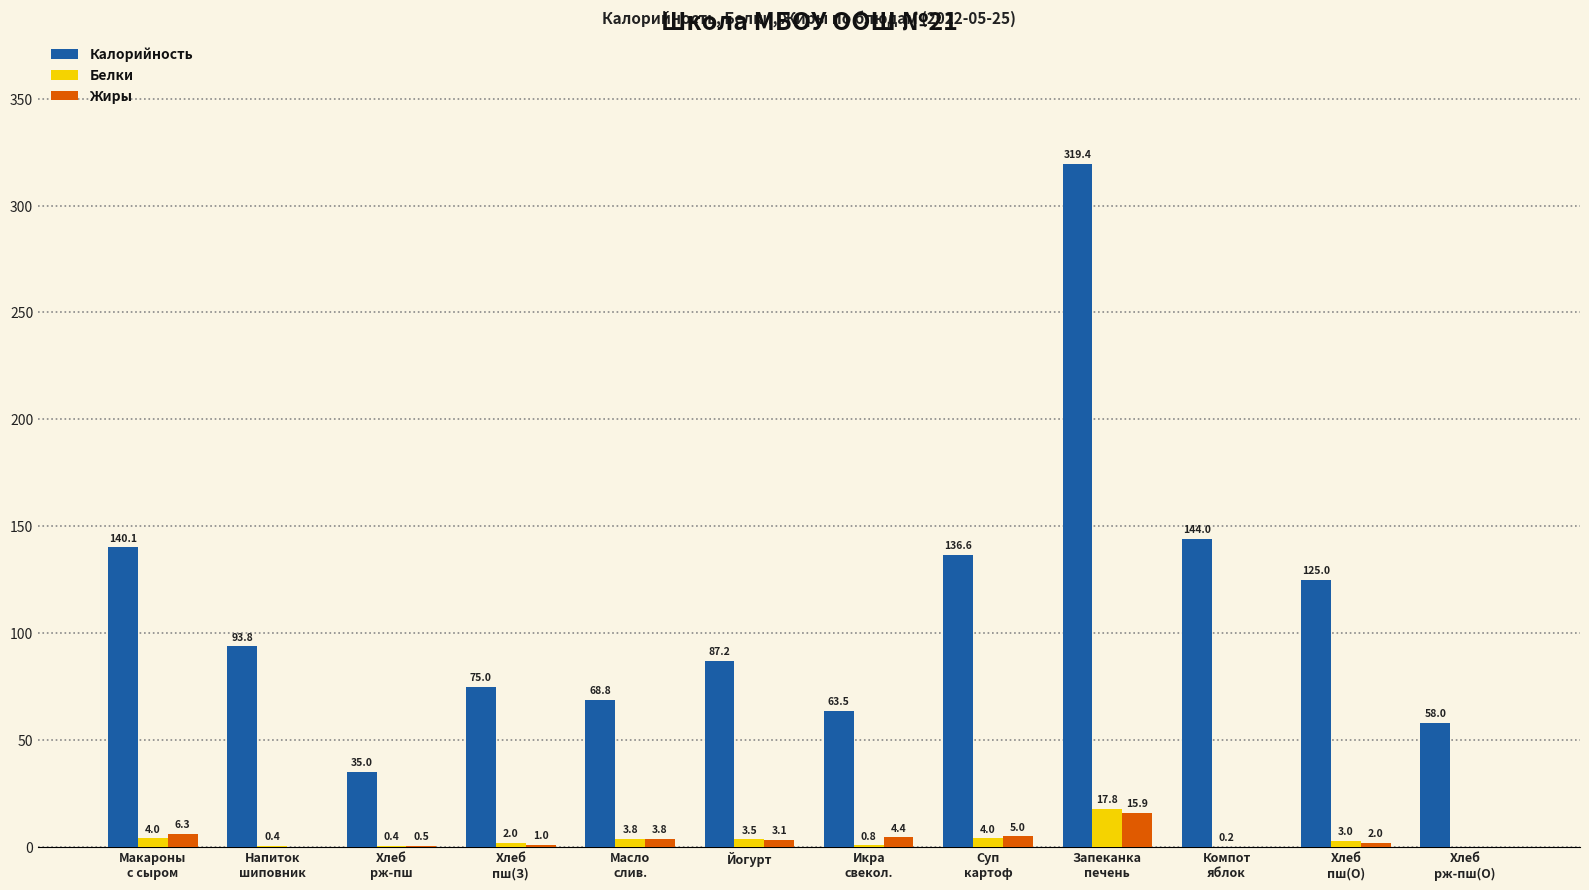

What is the average value of the Жиры series?

3.5